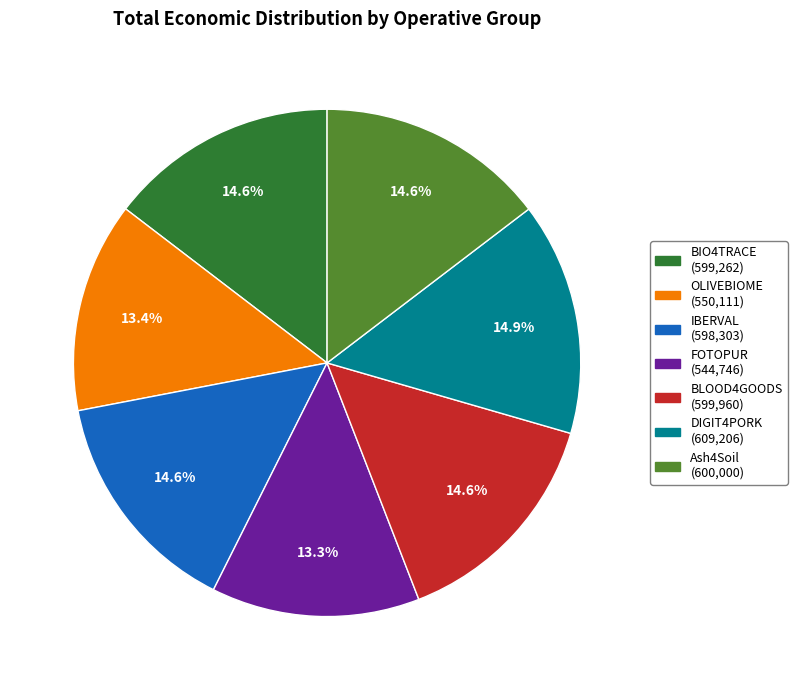

Is there a majority slice in this chart?

No